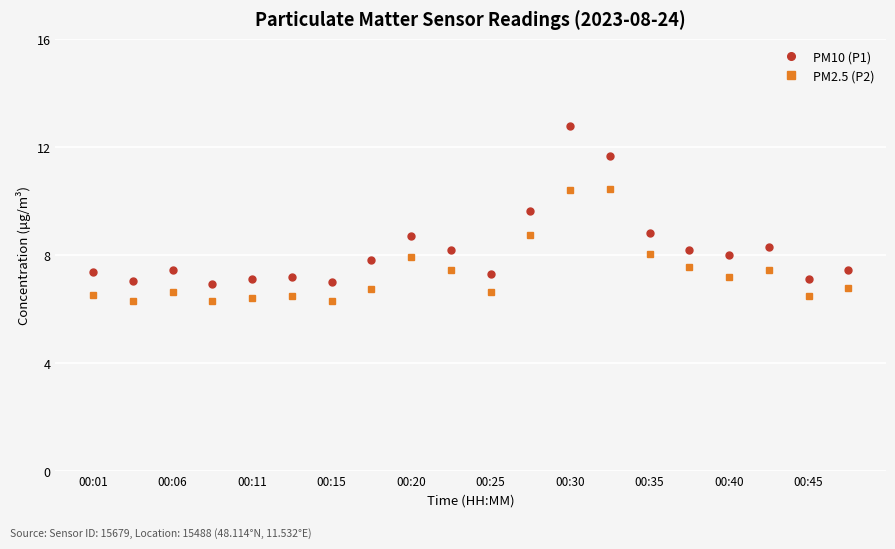

Rank the series by their average value, from lowest to highest.

PM2.5 (P2), PM10 (P1)